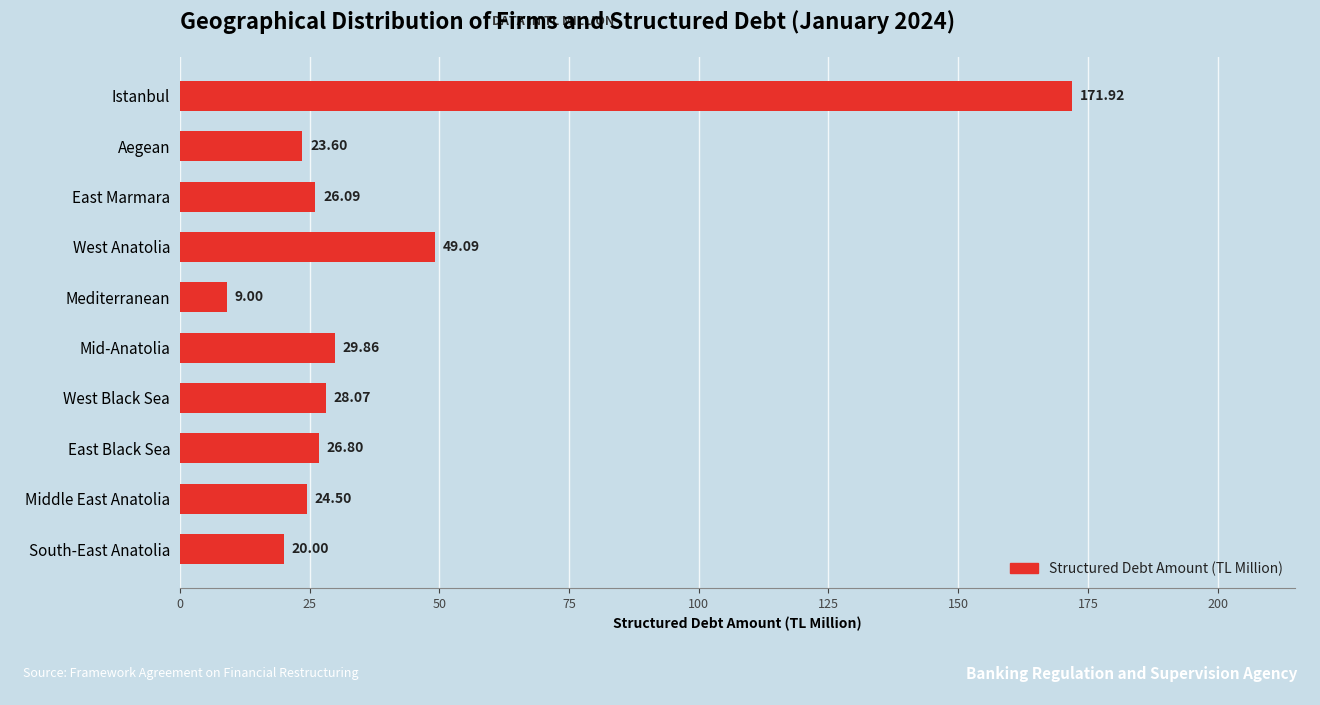

At which label is the value closest to 90?

West Anatolia